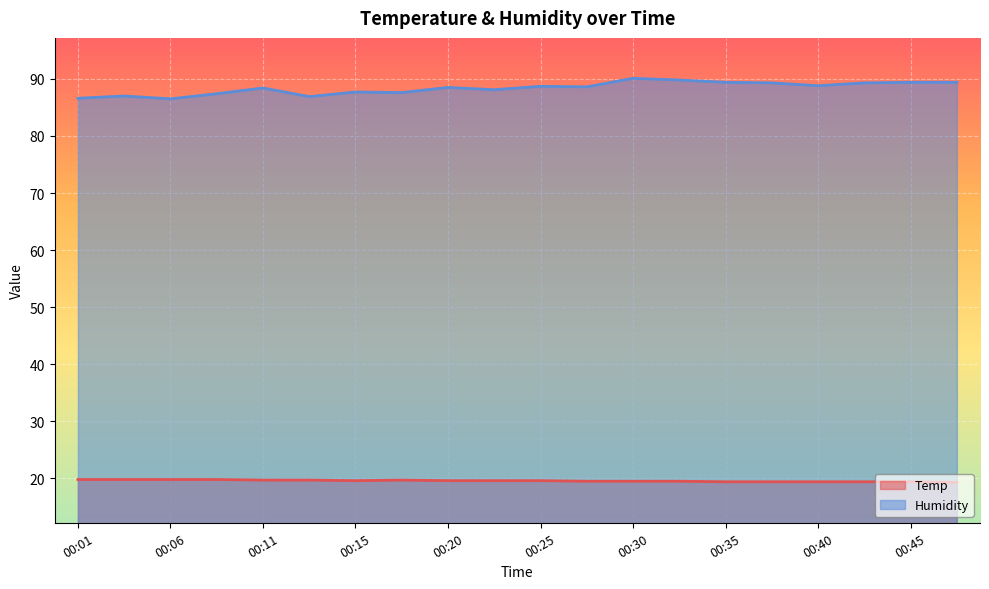

Which series has the largest range (max minus min)?

Humidity